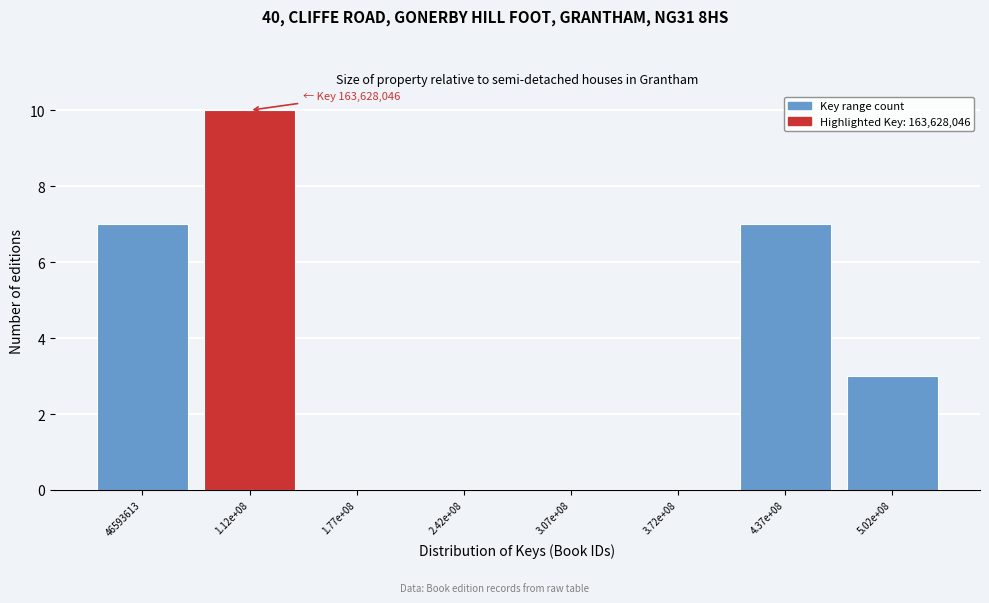

Reading left to right, what are all the values shown in this chart?

46593613=7	1.12e+08=10	1.77e+08=0	2.42e+08=0	3.07e+08=0	3.72e+08=0	4.37e+08=7	5.02e+08=3